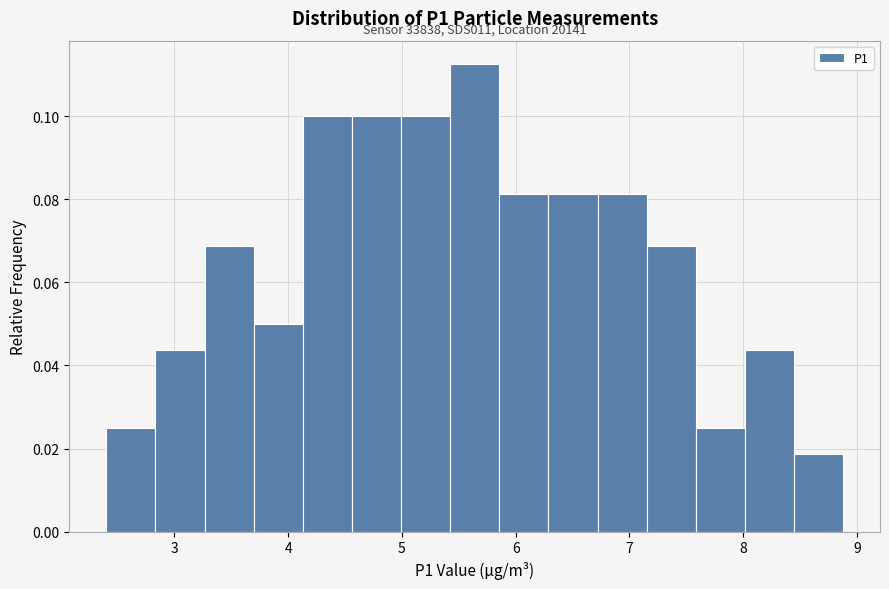

Over which range of the x-axis is the bar tallest?

5.4 to 5.9